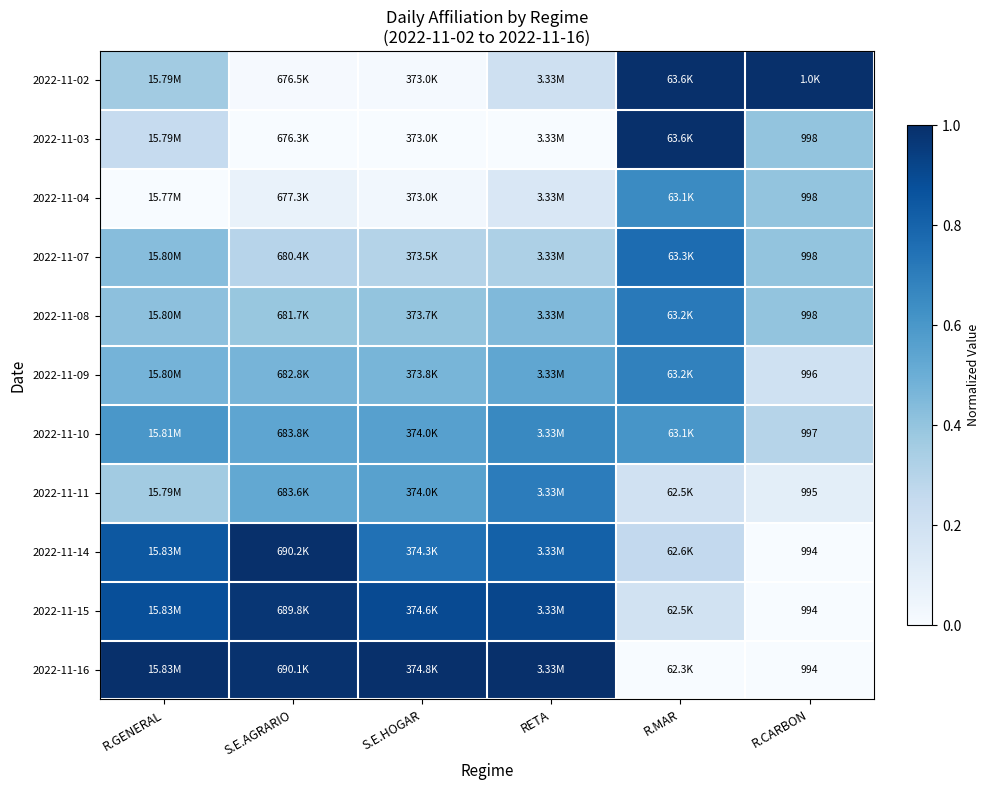

Count the number of categories in the chart.

6